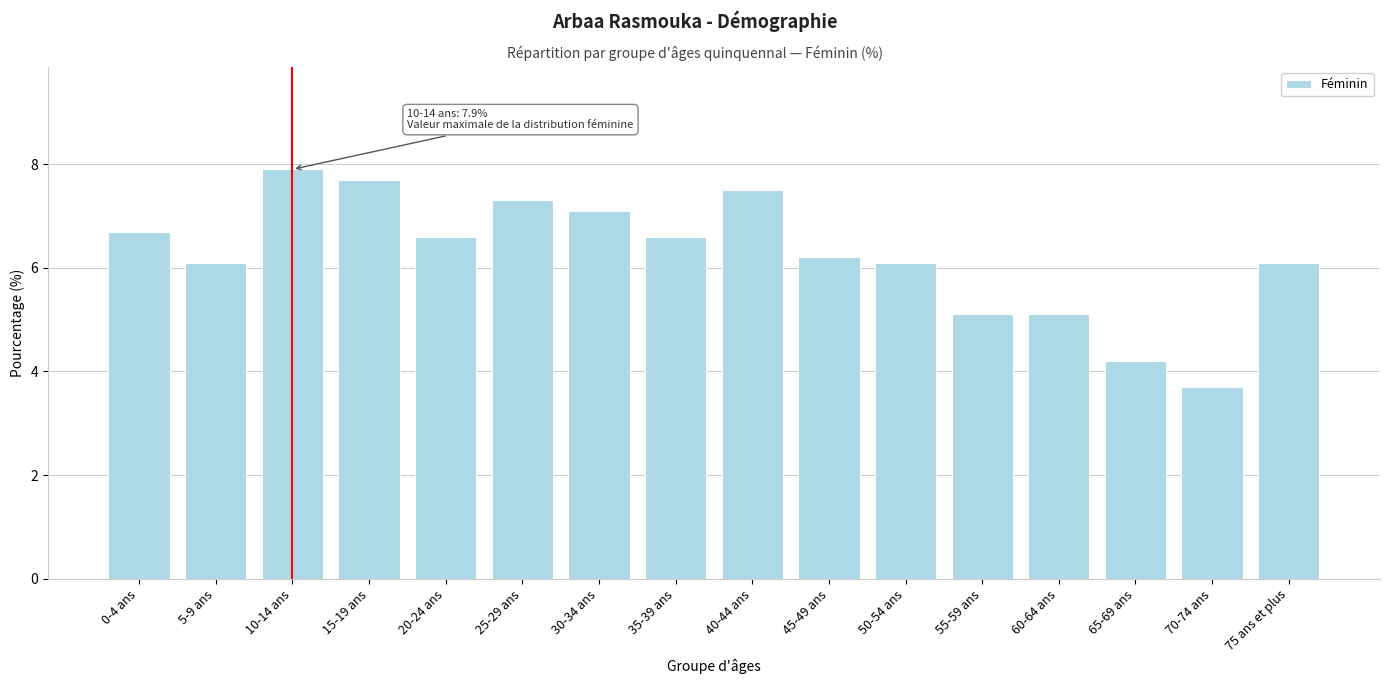

Reading left to right, transcribe all the data shown in this chart.

0-4 ans=6.7	5-9 ans=6.1	10-14 ans=7.9	15-19 ans=7.7	20-24 ans=6.6	25-29 ans=7.3	30-34 ans=7.1	35-39 ans=6.6	40-44 ans=7.5	45-49 ans=6.2	50-54 ans=6.1	55-59 ans=5.1	60-64 ans=5.1	65-69 ans=4.2	70-74 ans=3.7	75 ans et plus=6.1